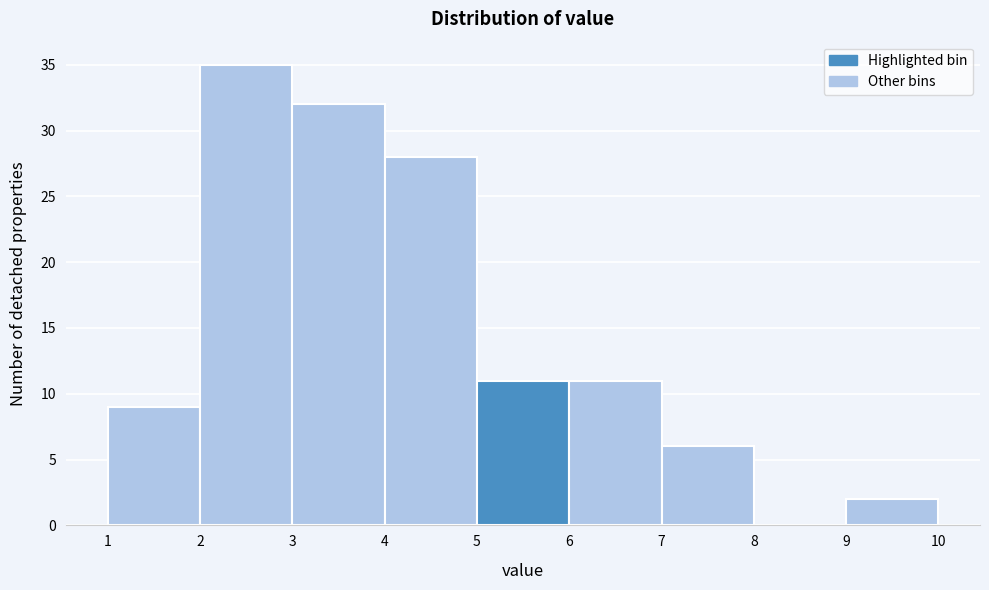

Which range on the x-axis has the tallest bar?

2 to 3